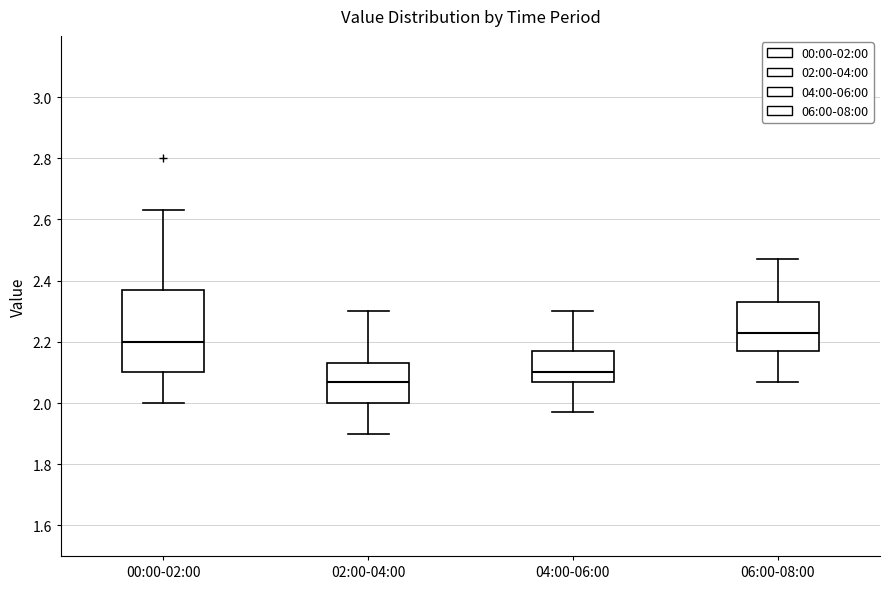

Which box has the lowest median line?

02:00-04:00